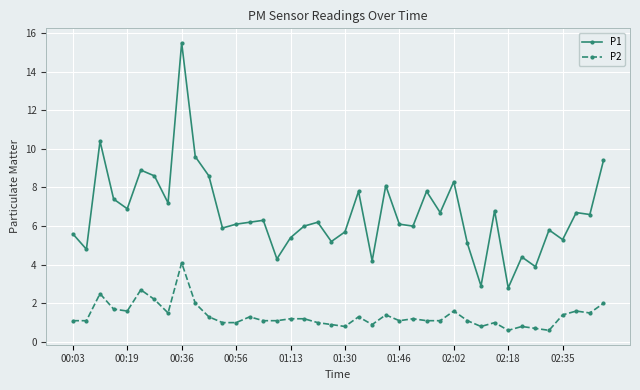

What is the minimum value shown in the chart?

0.6